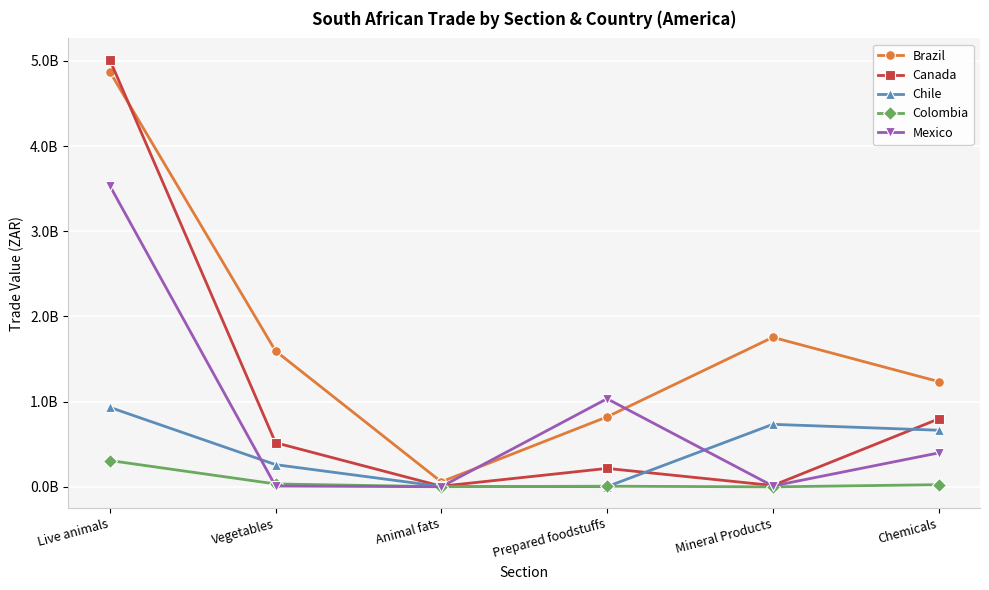

Which label corresponds to the largest value in the chart?

Live animals